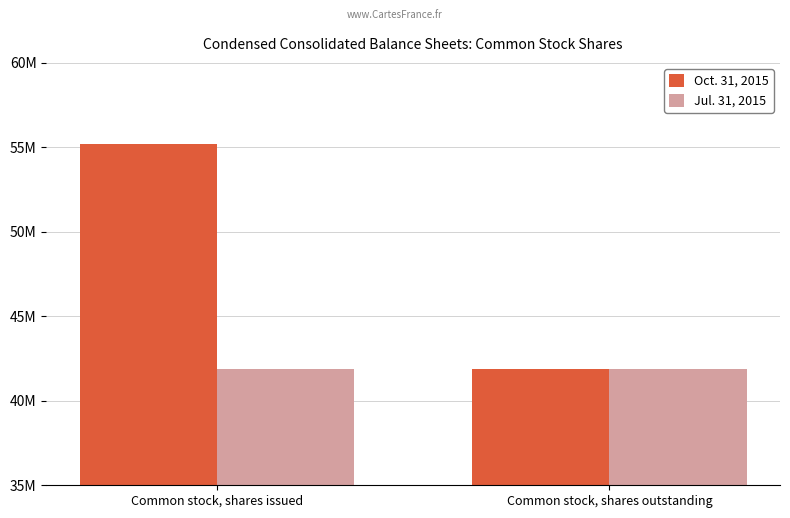

The Jul. 31, 2015 series shows 64128104 at Common stock, shares issued. True or false?

False